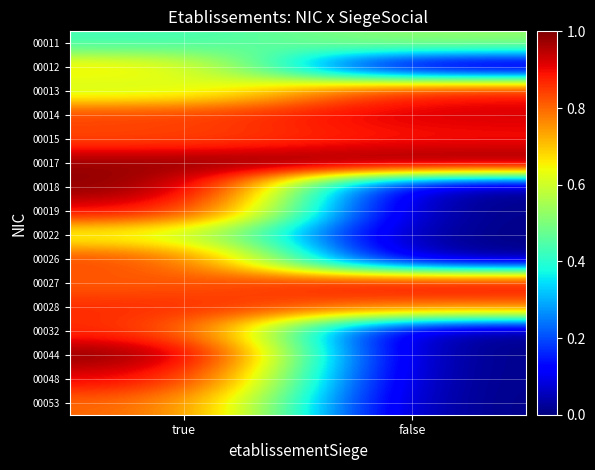

Between false and true, which is larger?

false